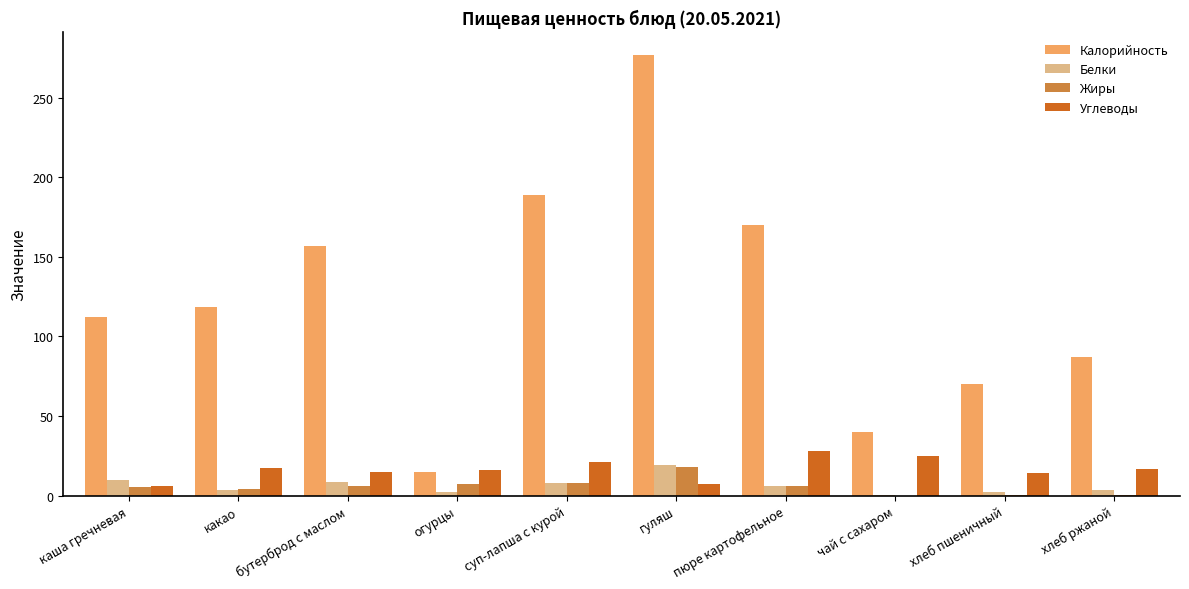

Which series has the largest total across all categories?

Калорийность